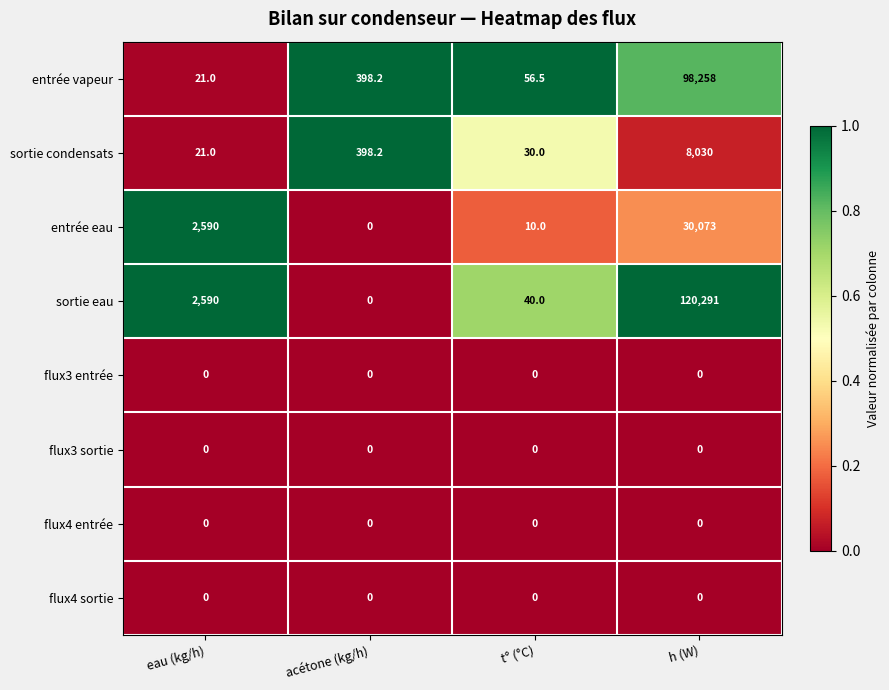

What is the difference between the highest and lowest values at eau (kg/h)?

2590.0